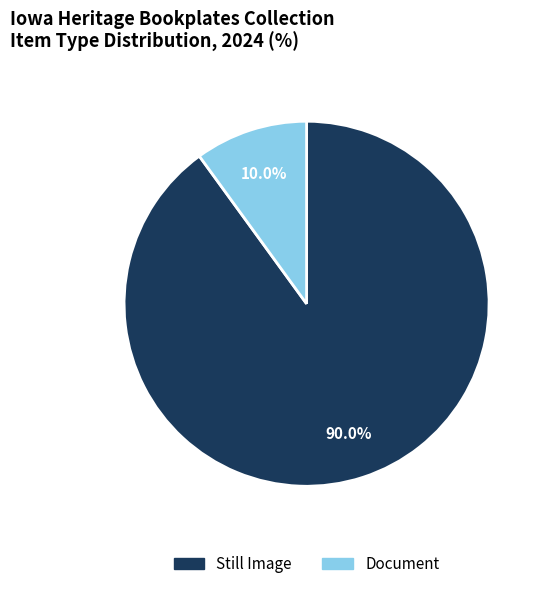

Does Document account for over 50% of the chart?

No